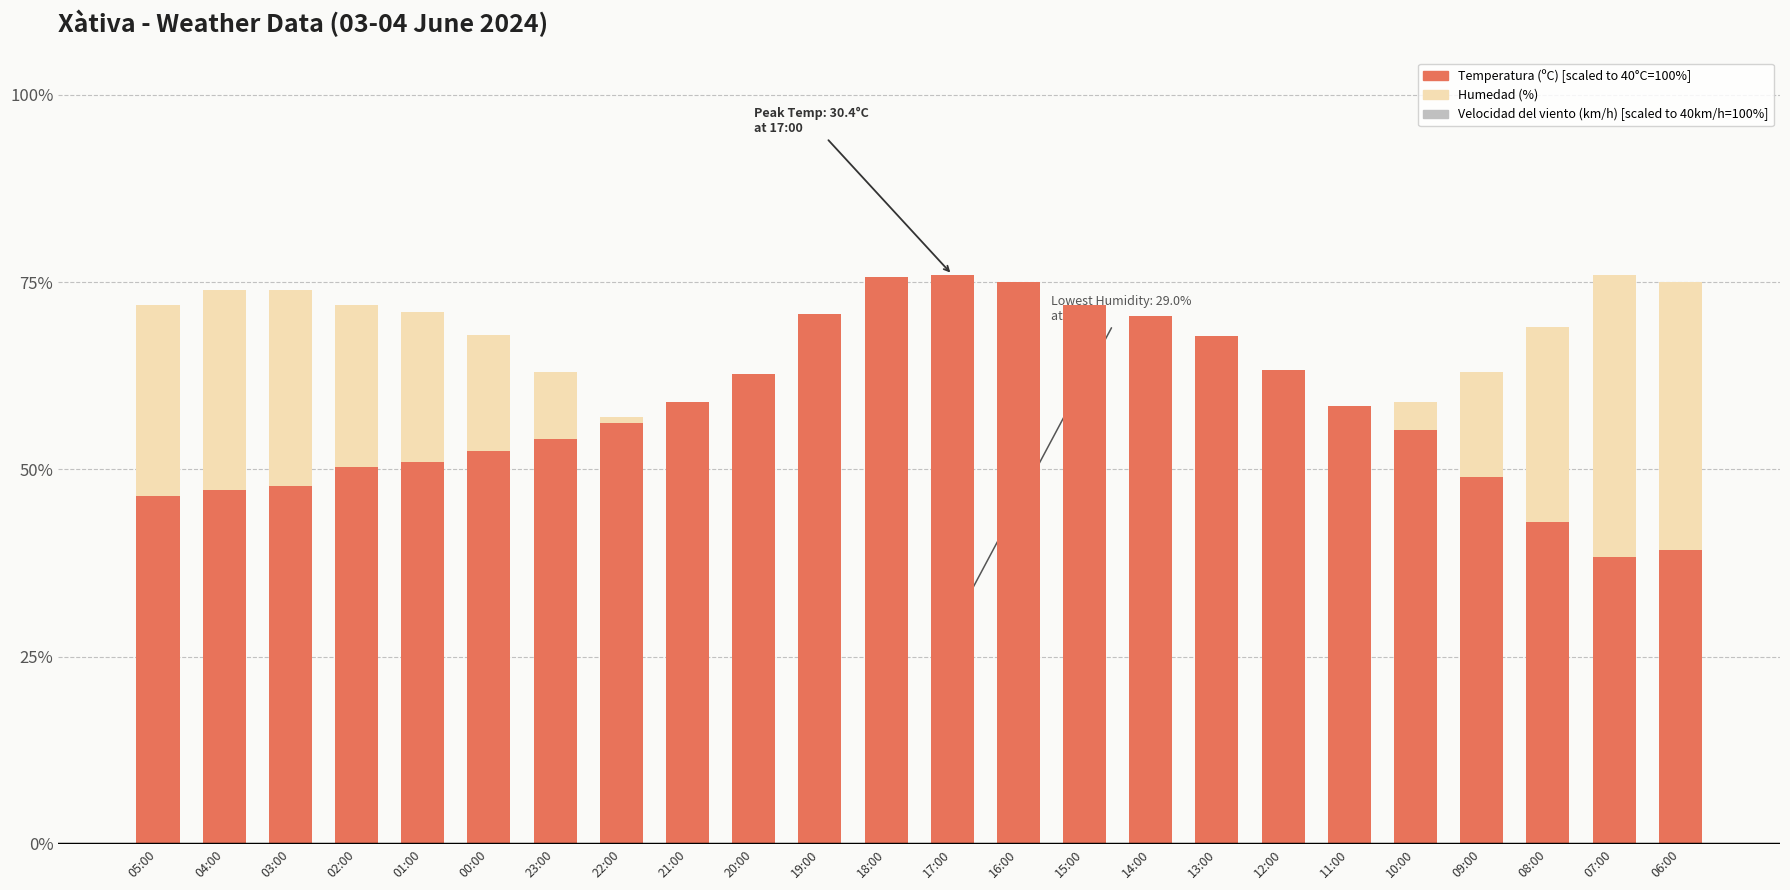

What is the label of the 24th bar from the right?

05:00